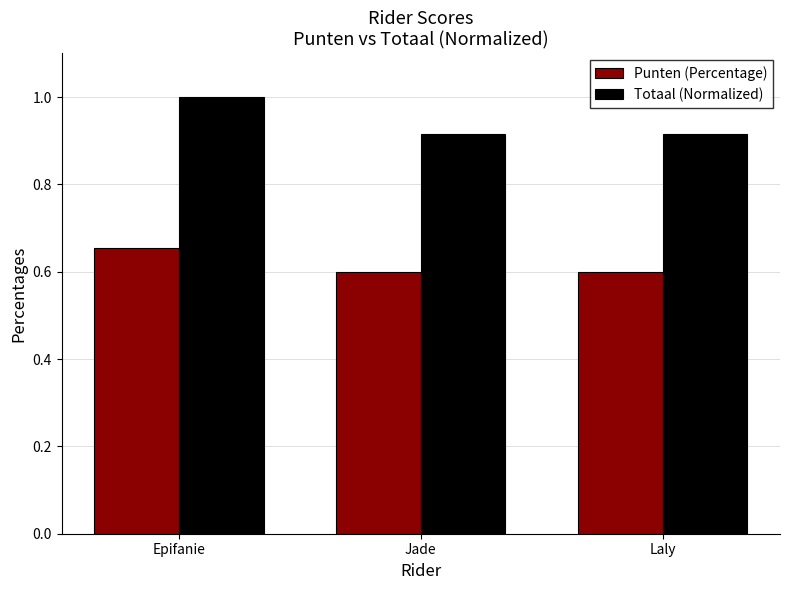

Read the Totaal (Normalized) value at Epifanie.

1.0